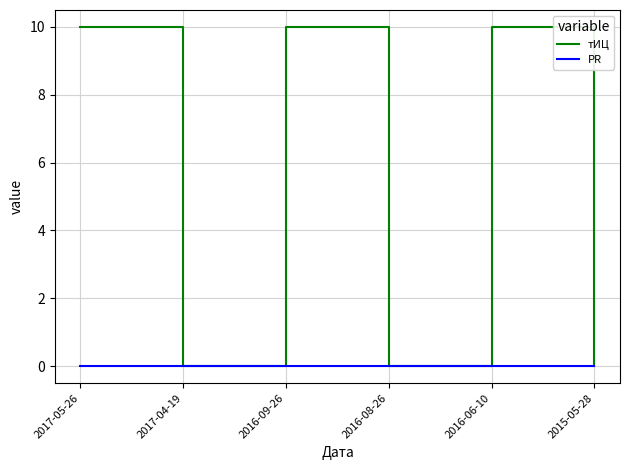

At how many categories does at least one series exceed 9?

3